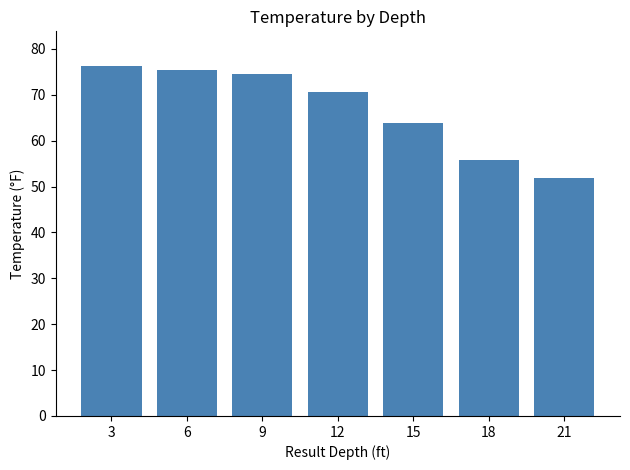

What is the change in value from 6 to 15?

-11.7